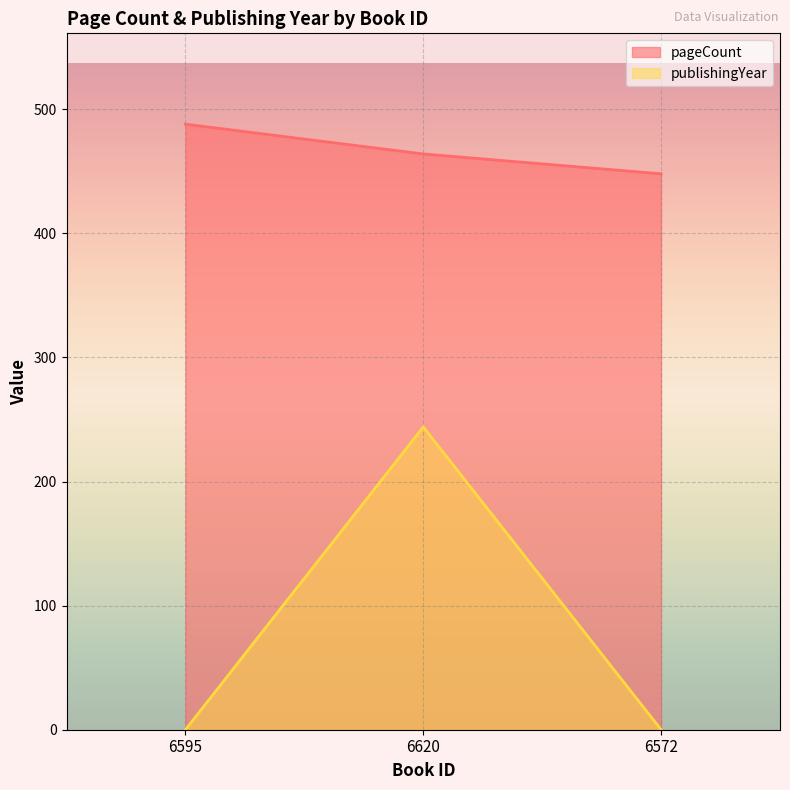

Rank the series by their average value, from lowest to highest.

publishingYear, pageCount